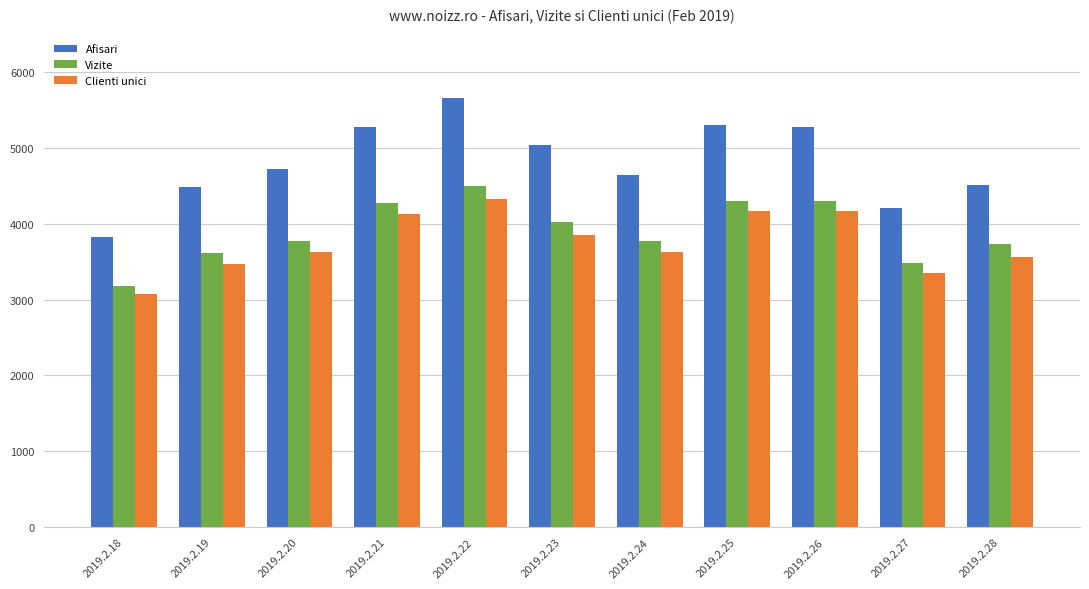

At how many categories does at least one series exceed 5253?

4